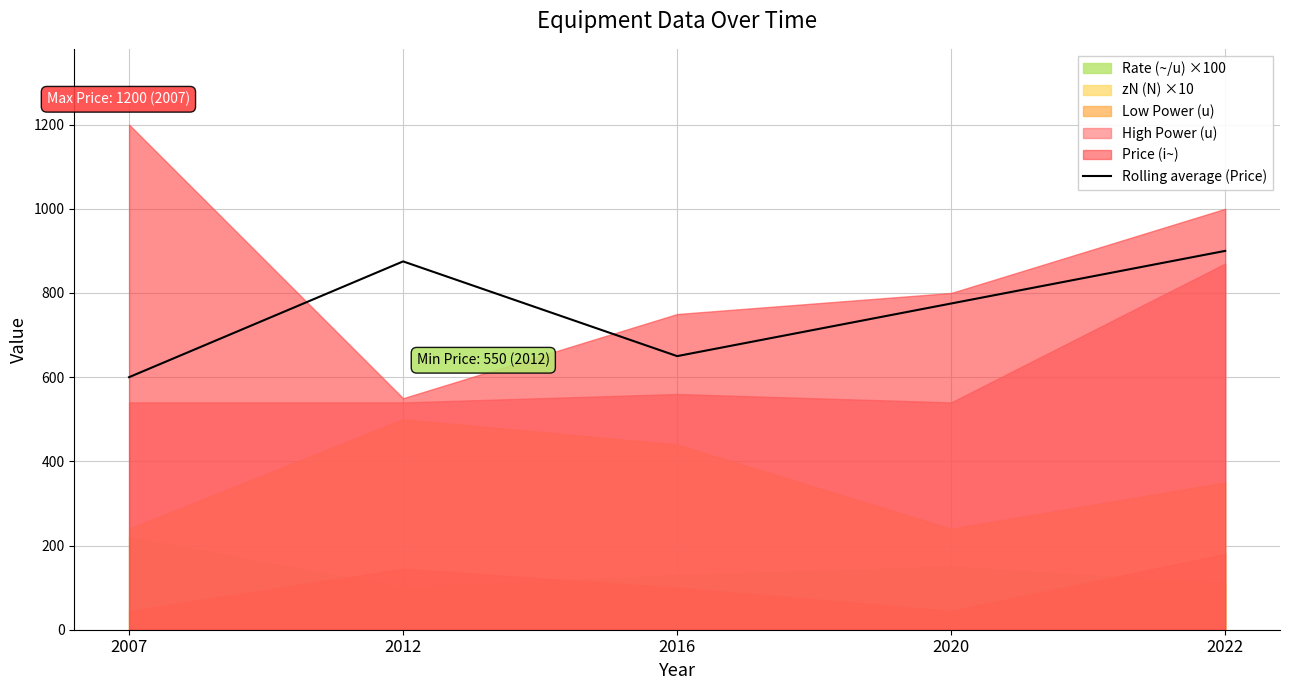

What is the average value?

760